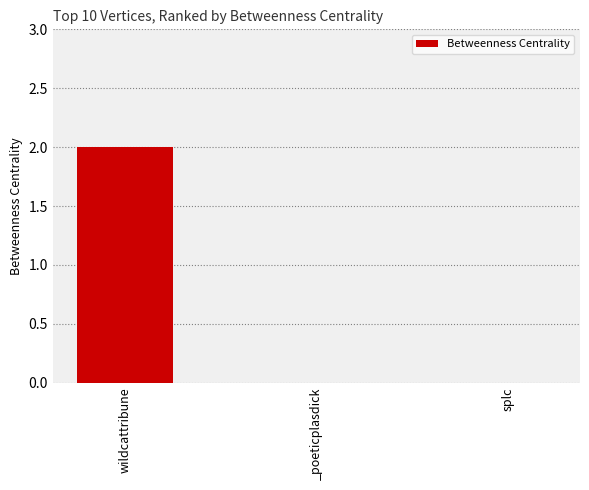

The chart shows a value of 1 at wildcattribune. True or false?

False